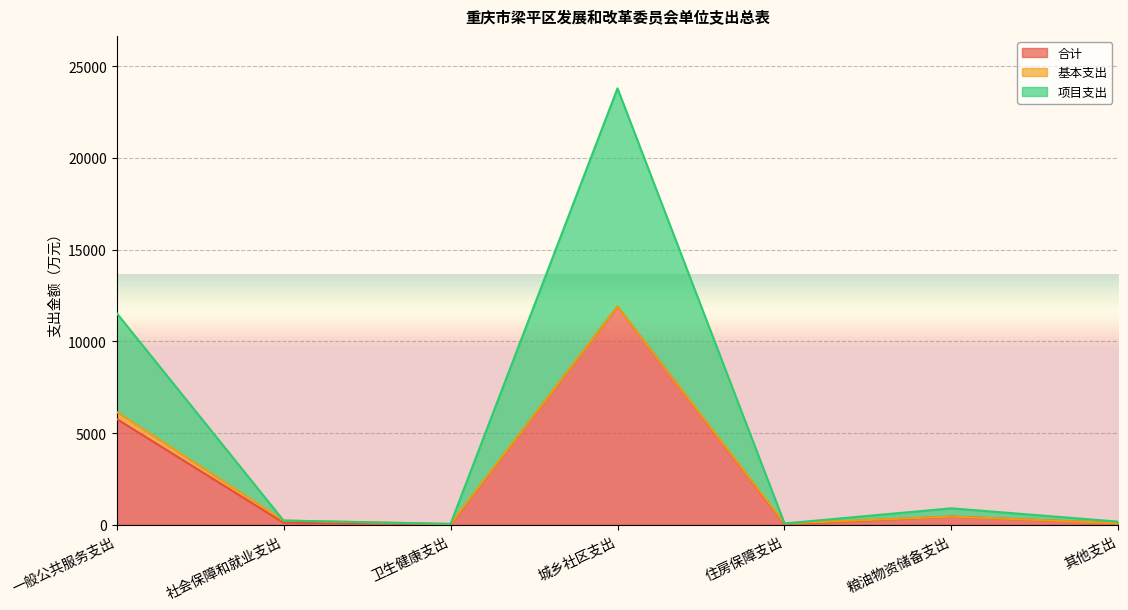

What is the sum of the 项目支出 values at 城乡社区支出 and 卫生健康支出?

23847.2